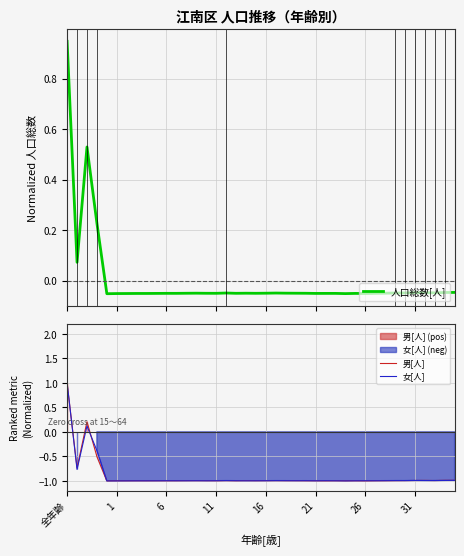

What is the difference between the maximum and minimum values in the 人口総数[人] series?

1.0